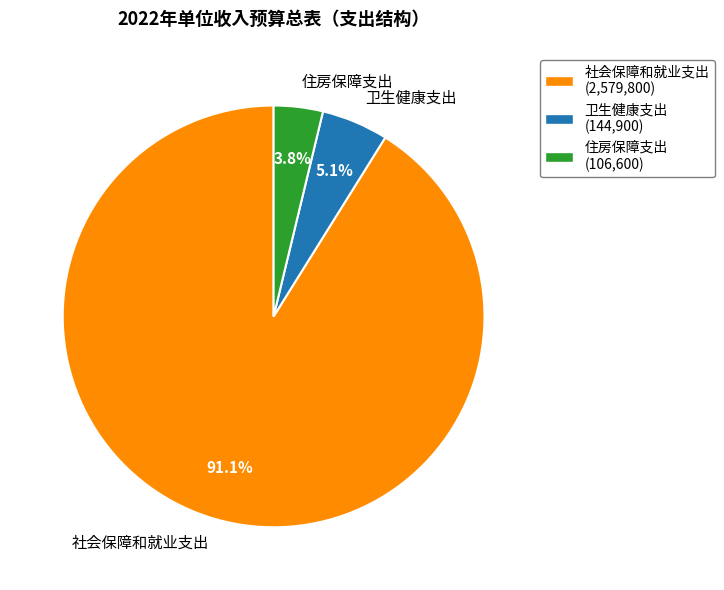

Which category accounts for the majority?

社会保障和就业支出